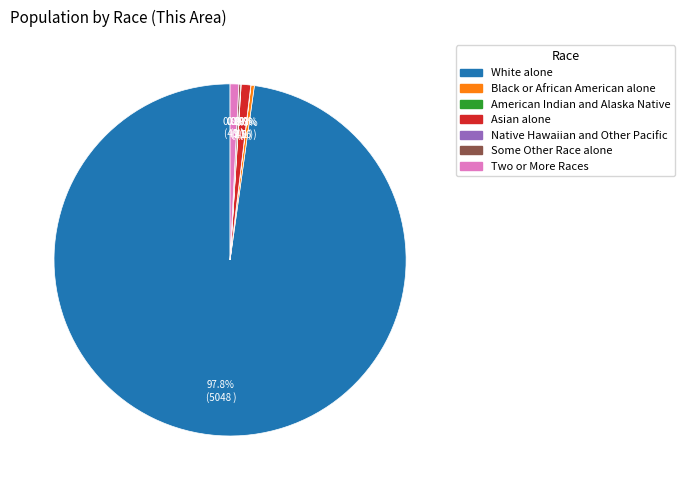

Does Black or African American alone represent more than half of the total?

No